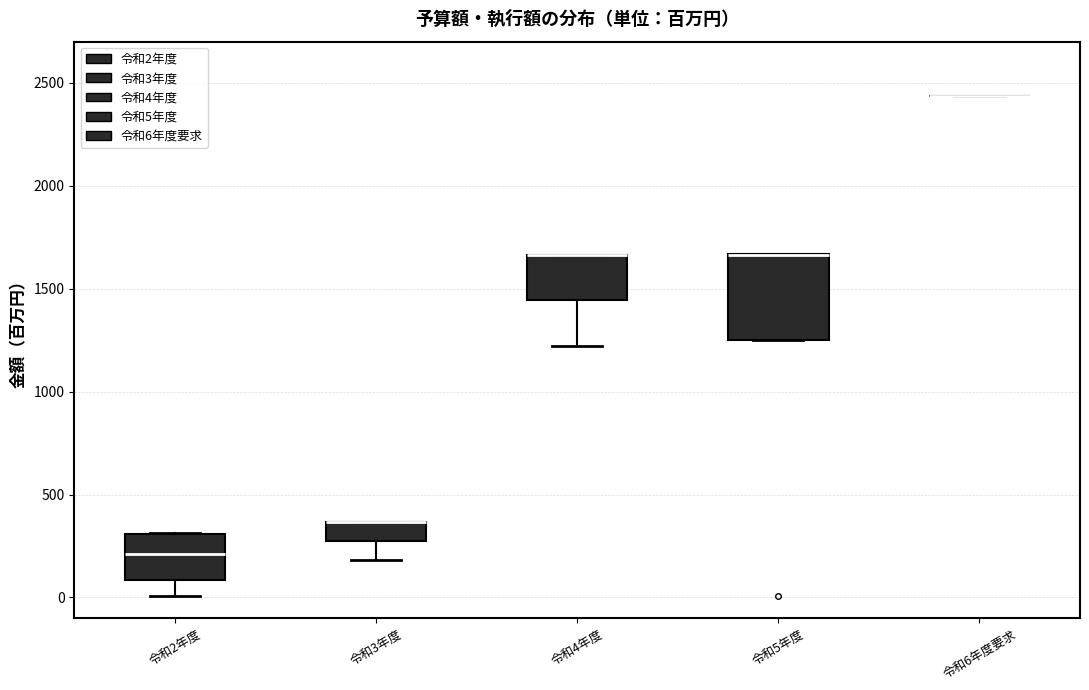

Where is the upper edge of the box for 令和4年度 on the y-axis? The values are not printed on the chart, so give them approximately, as read against the axis.

1650